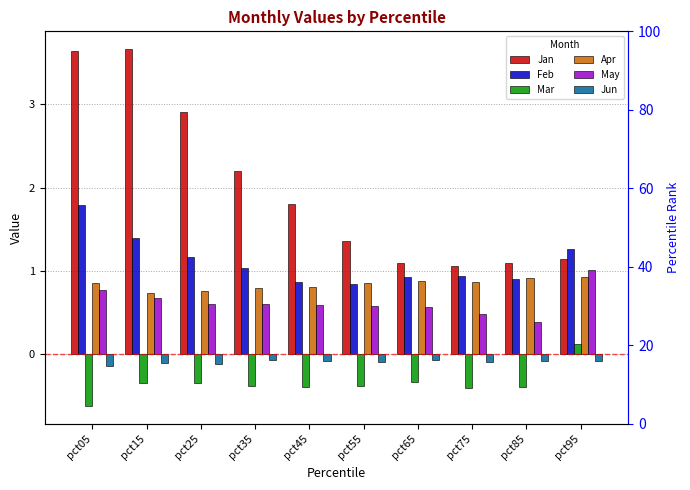

Which series has the largest total across all categories?

Jan